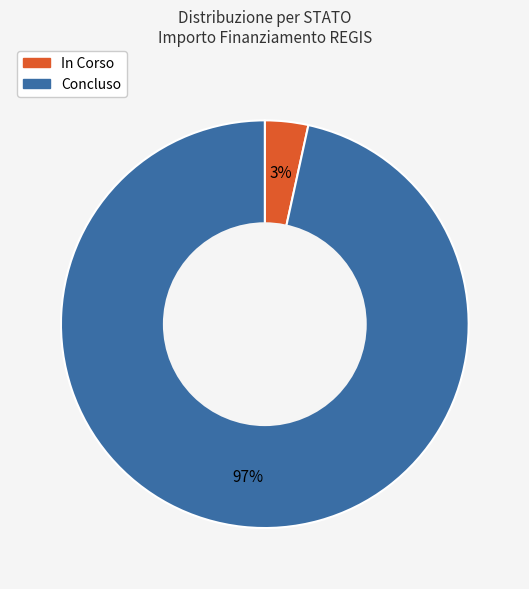

Do Concluso and In Corso together represent more than half of the pie?

Yes